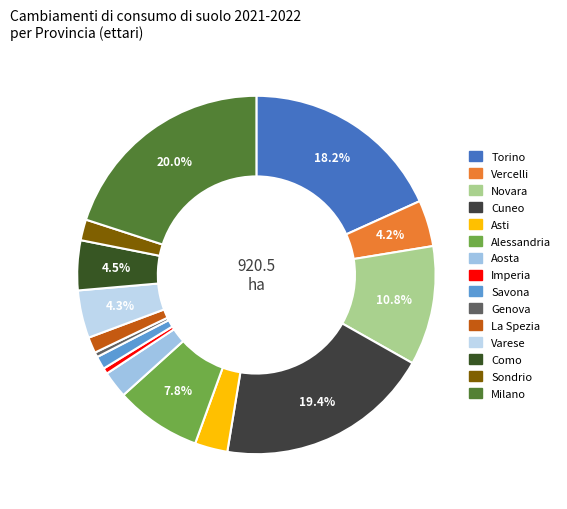

Count the number of slices in the pie.

15